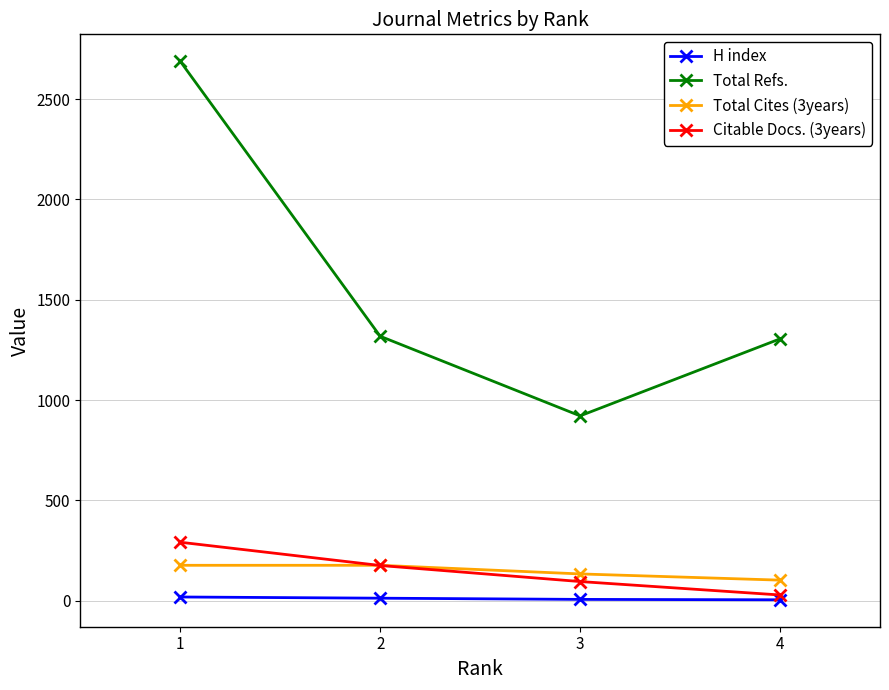

The value of Citable Docs. (3years) at 4 is 28. True or false?

True